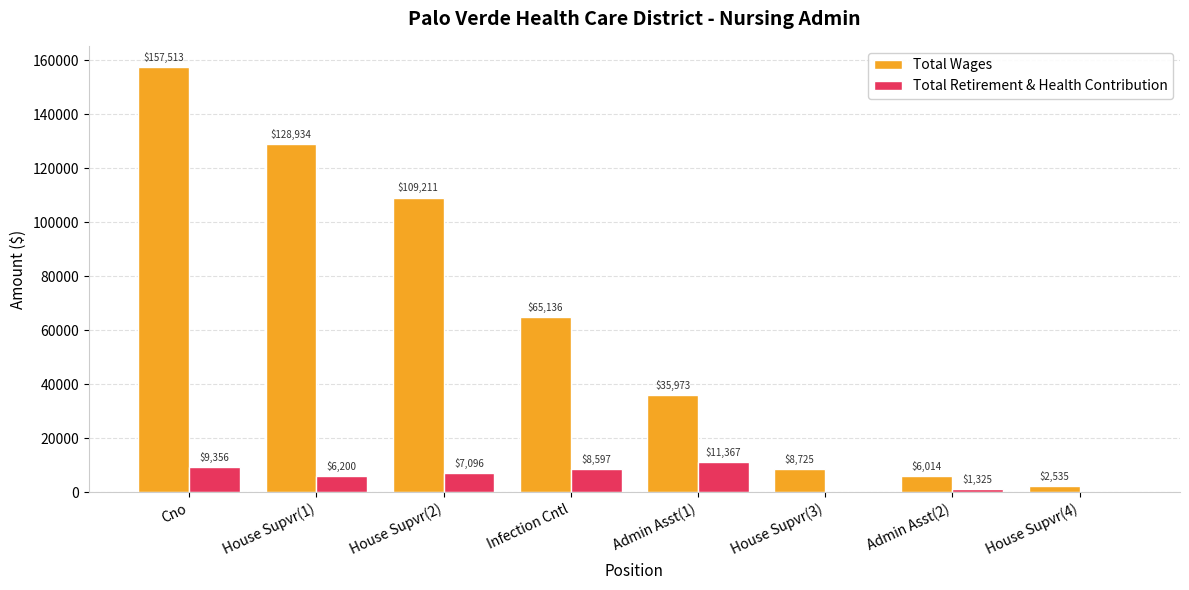

What is the sum of all Total Wages values?

514041